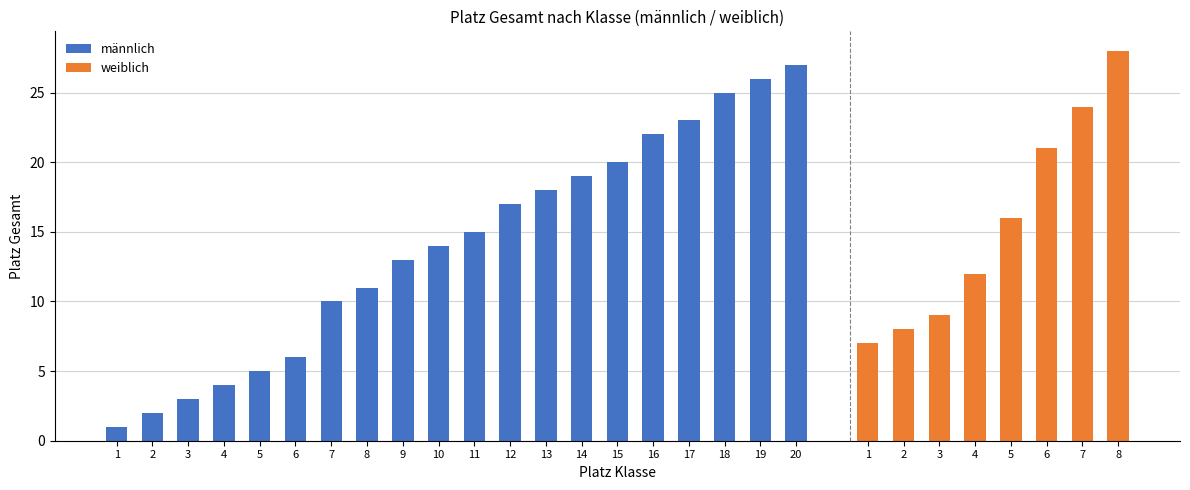

What is the maximum value for männlich?

27